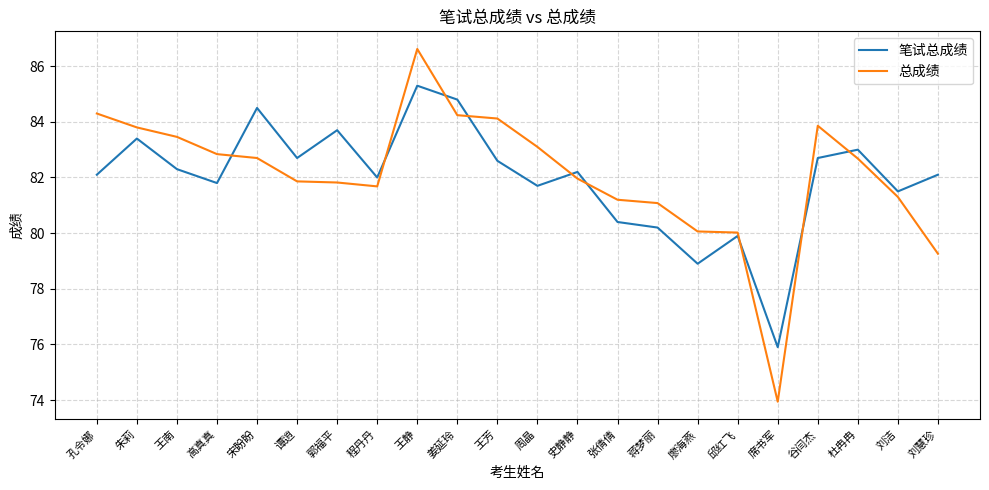

How many times do 总成绩 and 笔试总成绩 cross each other?

9